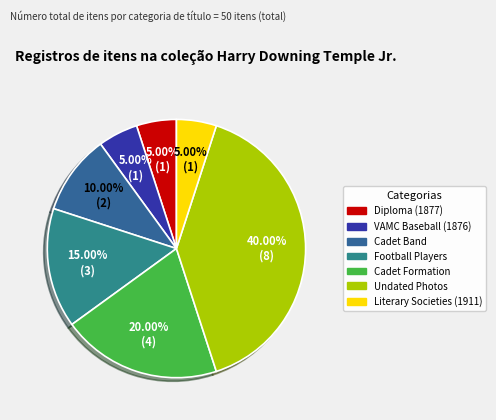

To the nearest percent, what is the difference between the largest and smallest slice percentages?

35%